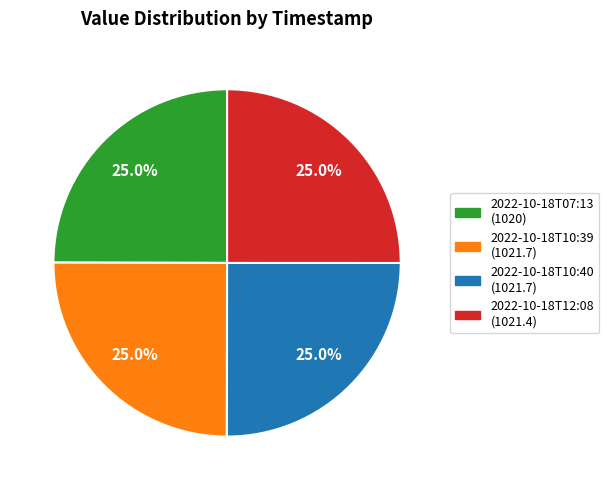

How many segments does this pie chart have?

4